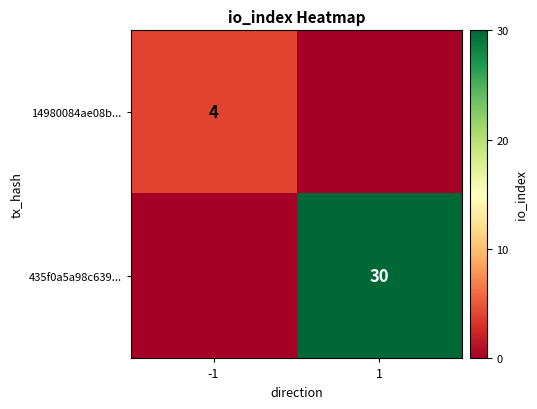

Is it true that 435f0a5a98c639... equals 41 at 1?

False